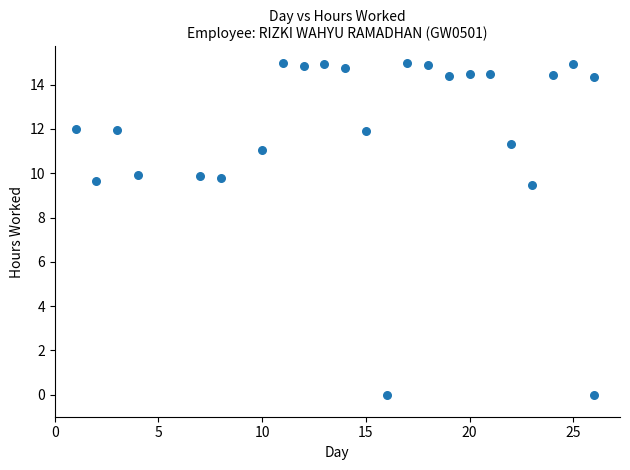

What is the range of X values (max minus min)?

25.0